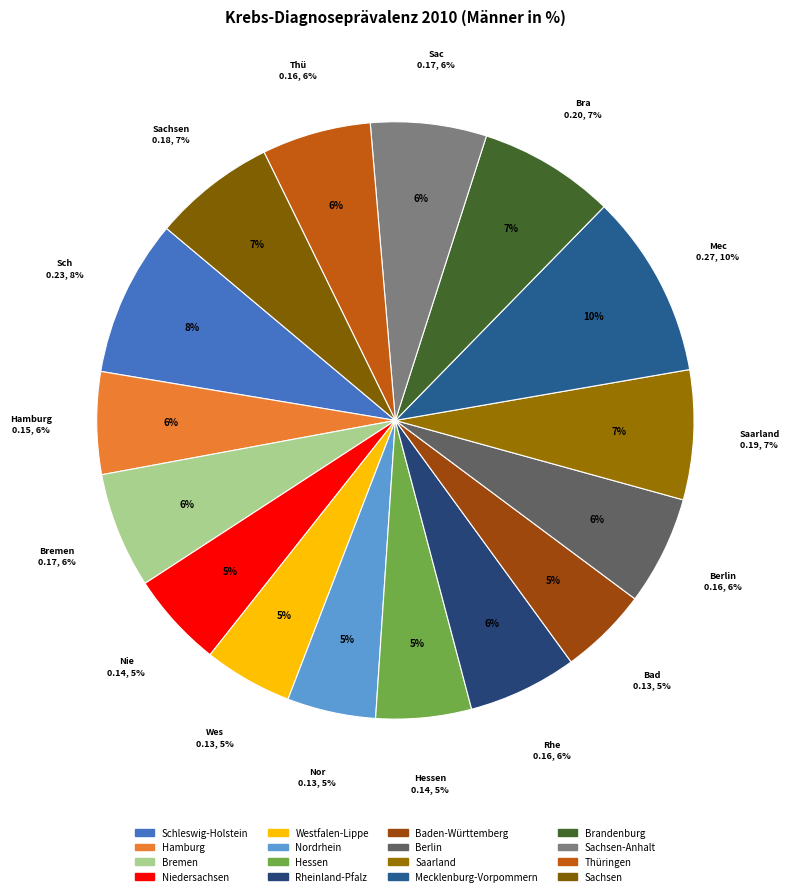

What percentage is the Sachsen-Anhalt slice, to the nearest percent?

6%